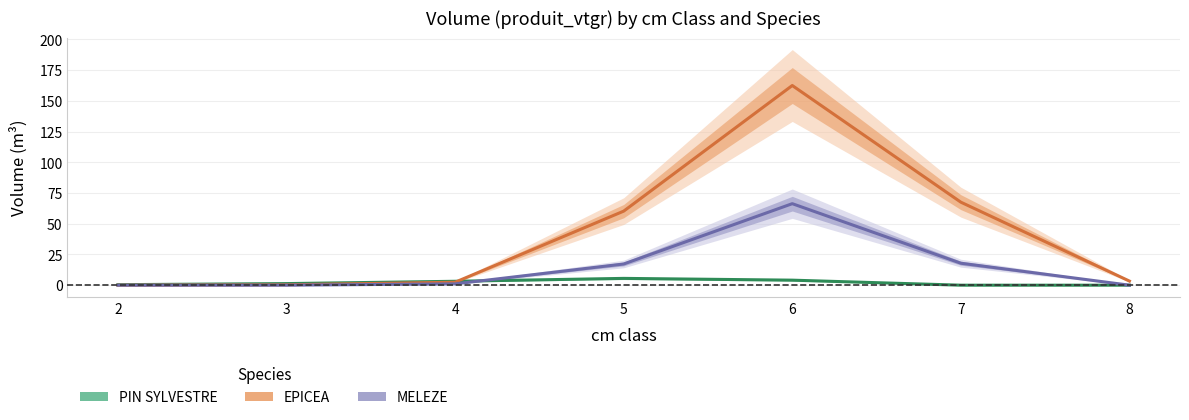

True or false: EPICEA and MELEZE cross at least once.

False